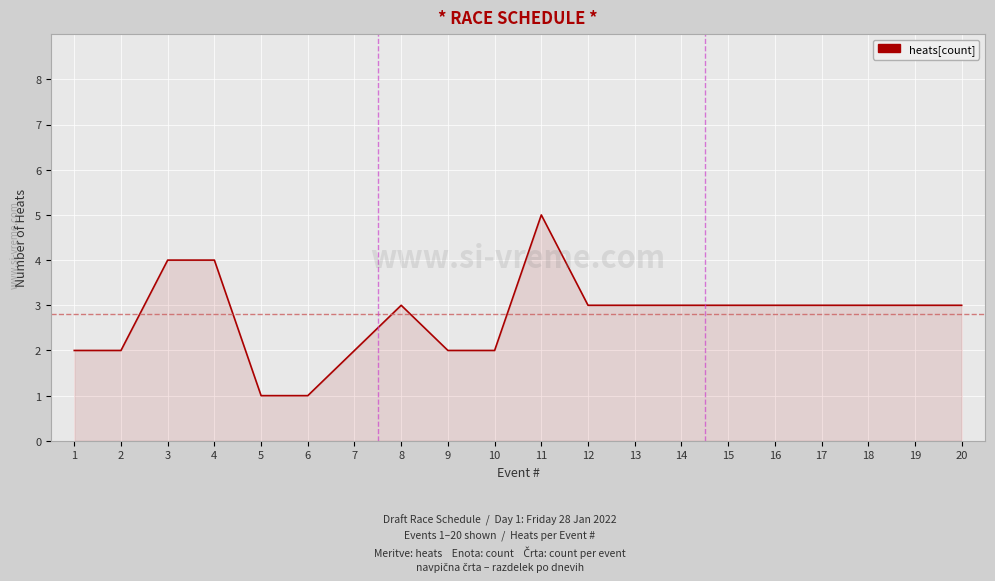

Reading right to left, what are all the values shown in this chart?

20=3	19=3	18=3	17=3	16=3	15=3	14=3	13=3	12=3	11=5	10=2	9=2	8=3	7=2	6=1	5=1	4=4	3=4	2=2	1=2